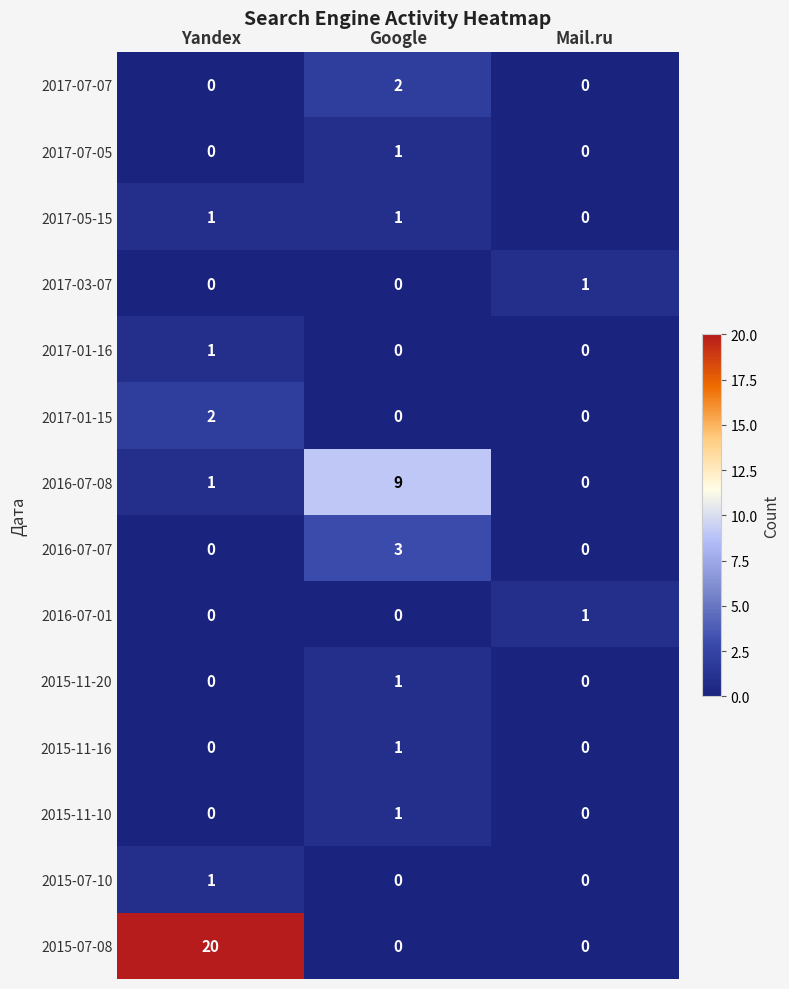

What is the sum of all 2016-07-08 values?

10